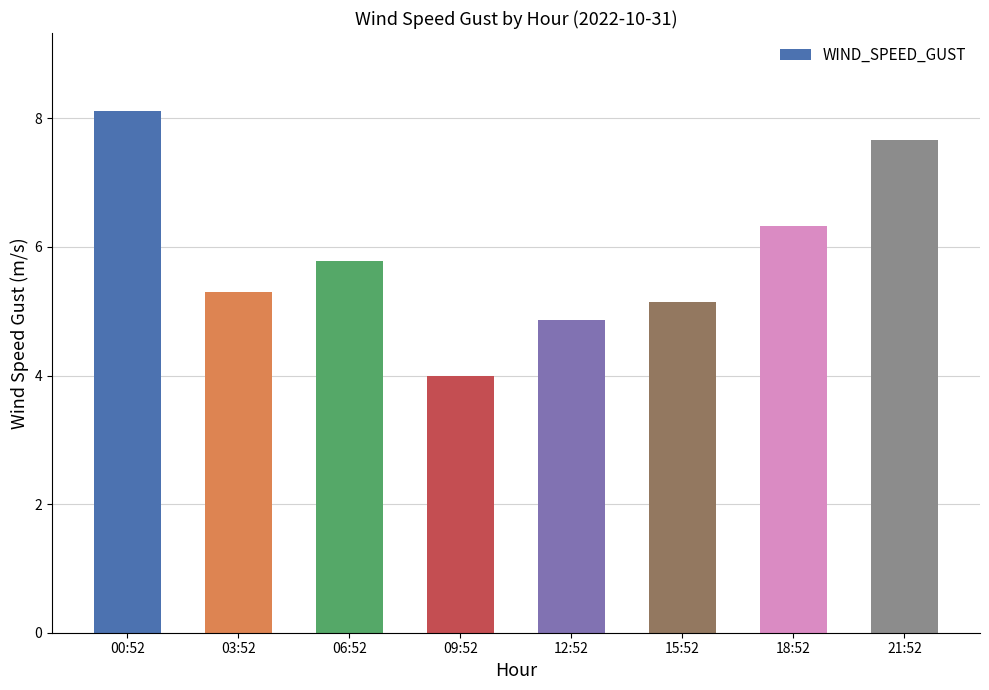

What is the maximum value shown in the chart?

8.1